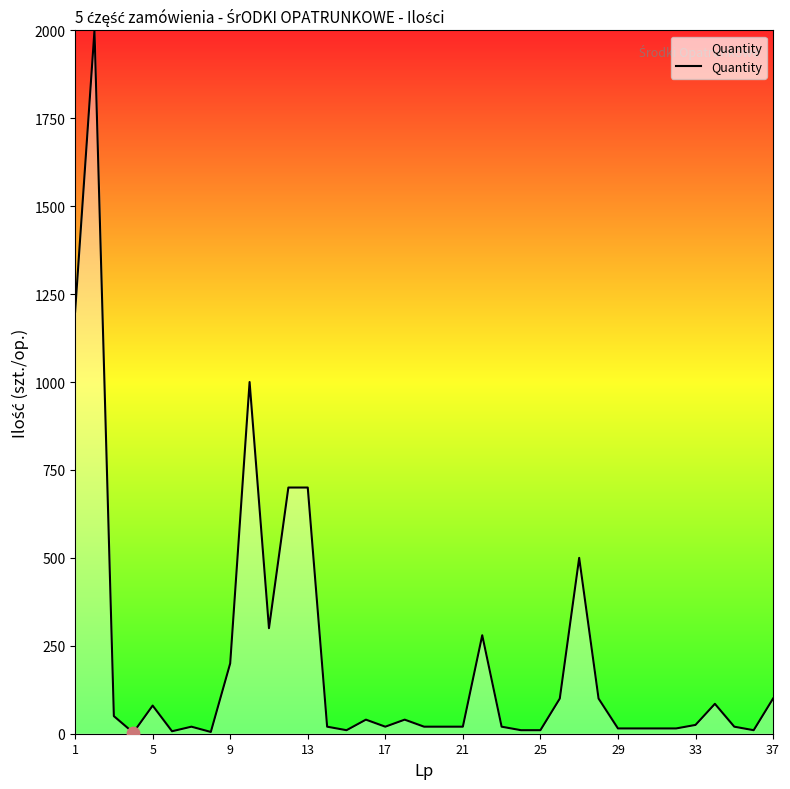

What is the difference between the maximum and minimum values?

1997